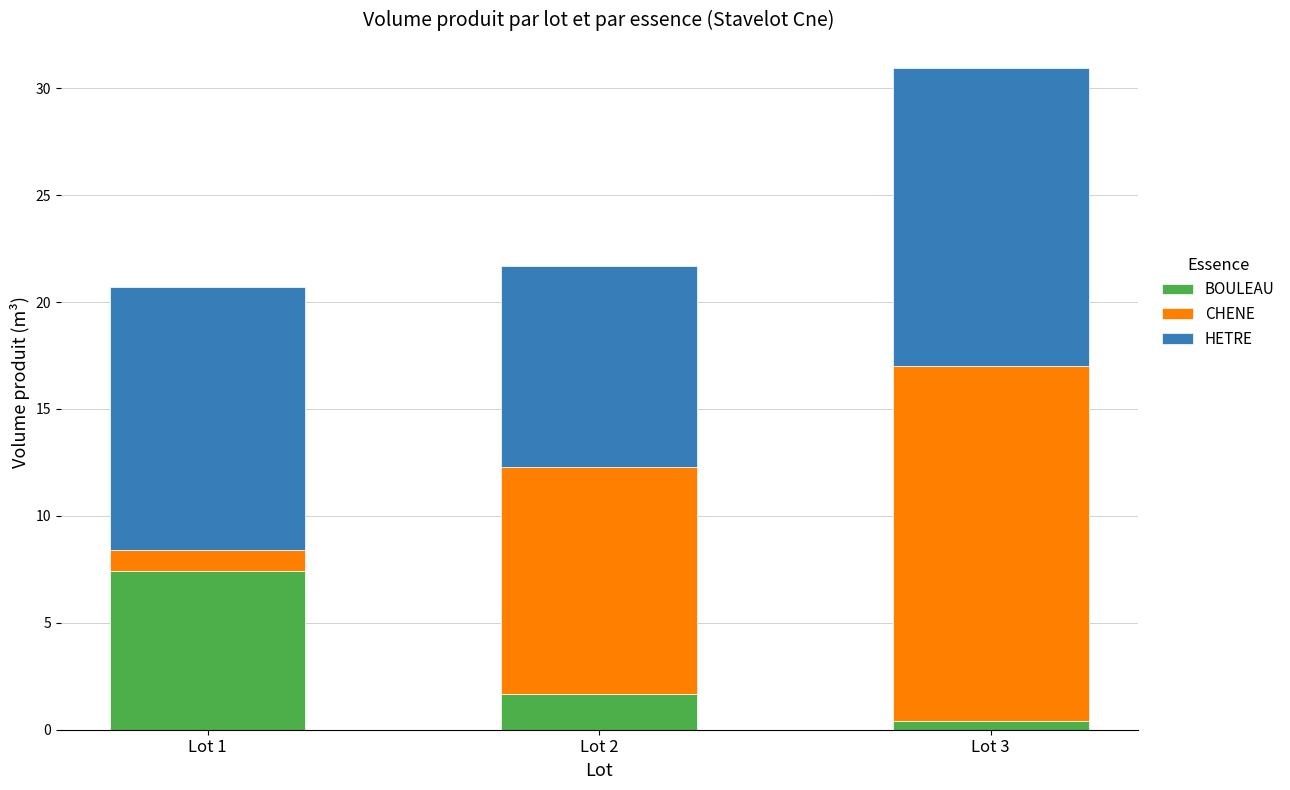

At which label is BOULEAU closest to 3?

Lot 2